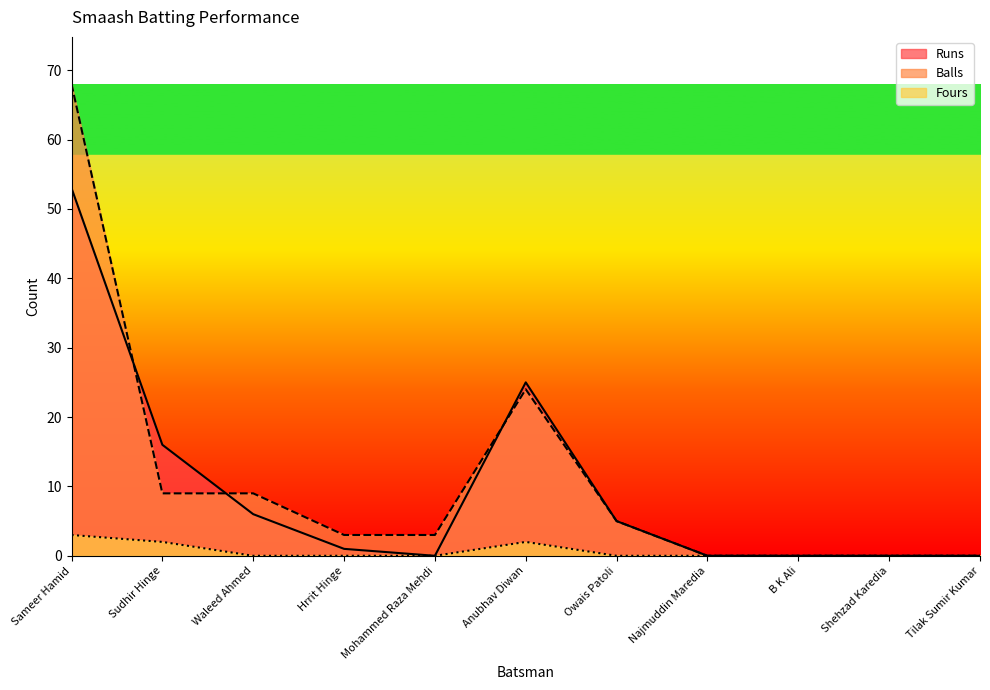

List the series in order of their peak value, highest first.

Balls, Runs, Fours